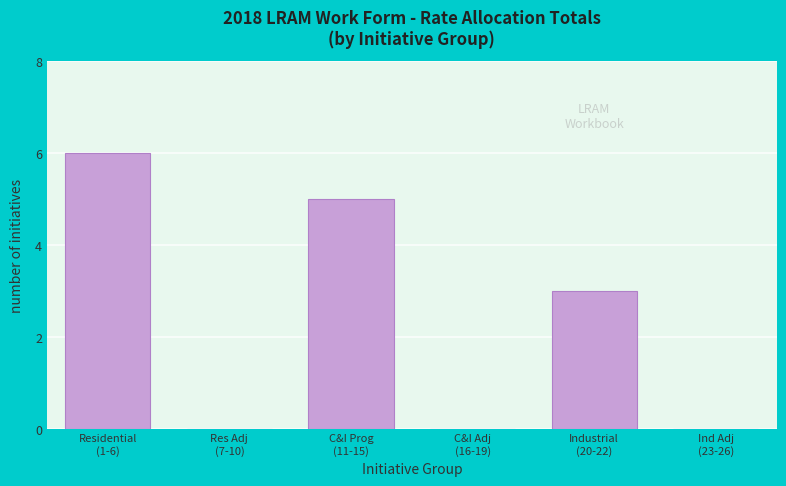

What is the greatest value displayed?

6